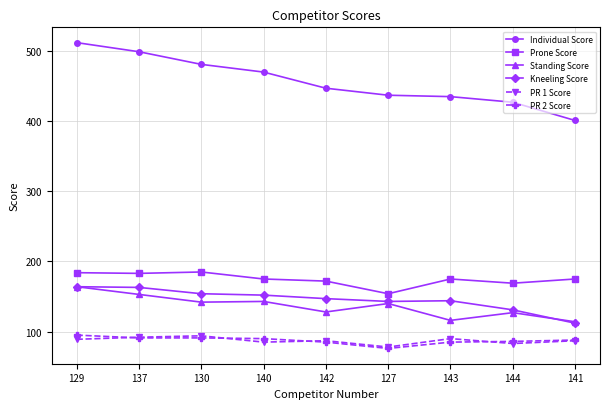

True or false: Standing Score has more than 0 points higher than both neighbors.

True